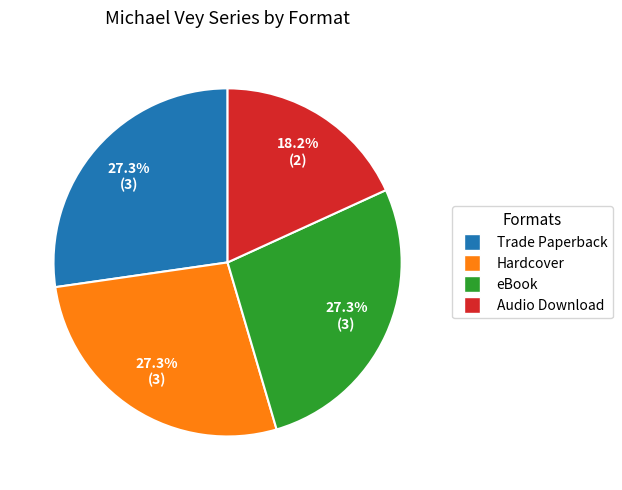

What portion of the pie excludes Hardcover?

72.7%